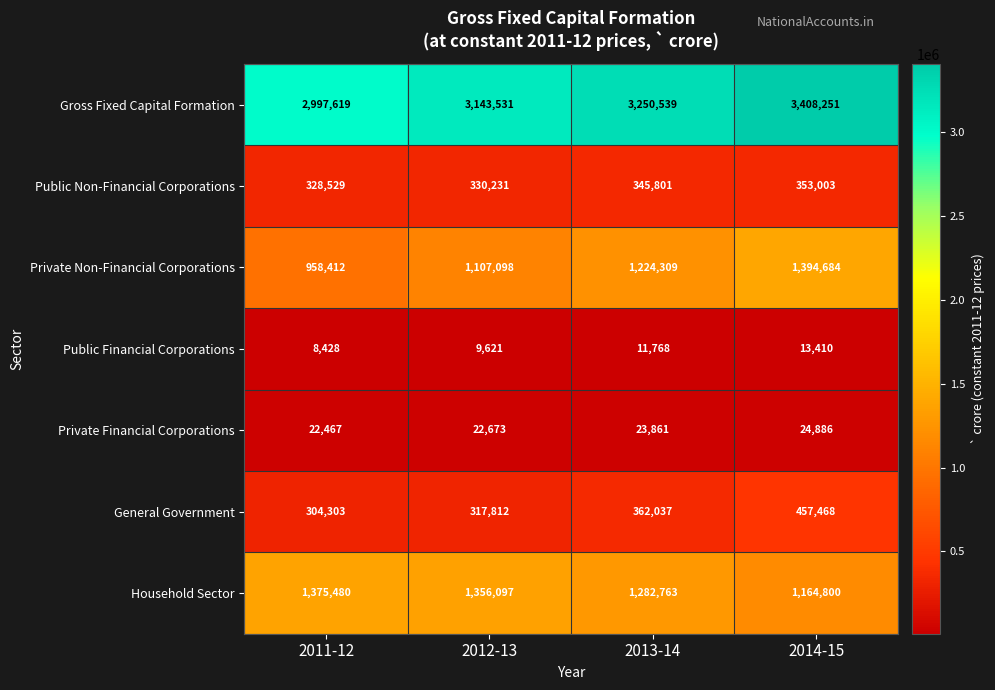

Reading right to left, extract all data points from this chart.

Gross Fixed Capital Formation: 3408251	3250539	3143531	2997619
Public Non-Financial Corporations: 353003	345801	330231	328529
Private Non-Financial Corporations: 1394684	1224309	1107098	958412
Public Financial Corporations: 13410	11768	9621	8428
Private Financial Corporations: 24886	23861	22673	22467
General Government: 457468	362037	317812	304303
Household Sector: 1164800	1282763	1356097	1375480